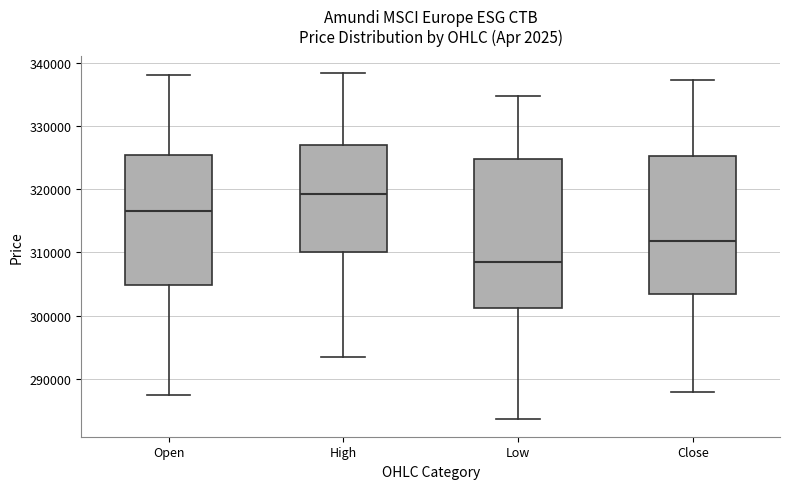

Reading left to right, read every box against the y-axis: the position of its median line, the range the box covers, and the ends of its whiskers. The values are not printed on the chart, so give them approximately, as read against the axis.

Open: median 317000, box 305000 to 325000, whiskers 287000 to 338000
High: median 319000, box 310000 to 327000, whiskers 293000 to 338000
Low: median 309000, box 301000 to 325000, whiskers 284000 to 335000
Close: median 312000, box 303000 to 325000, whiskers 288000 to 337000